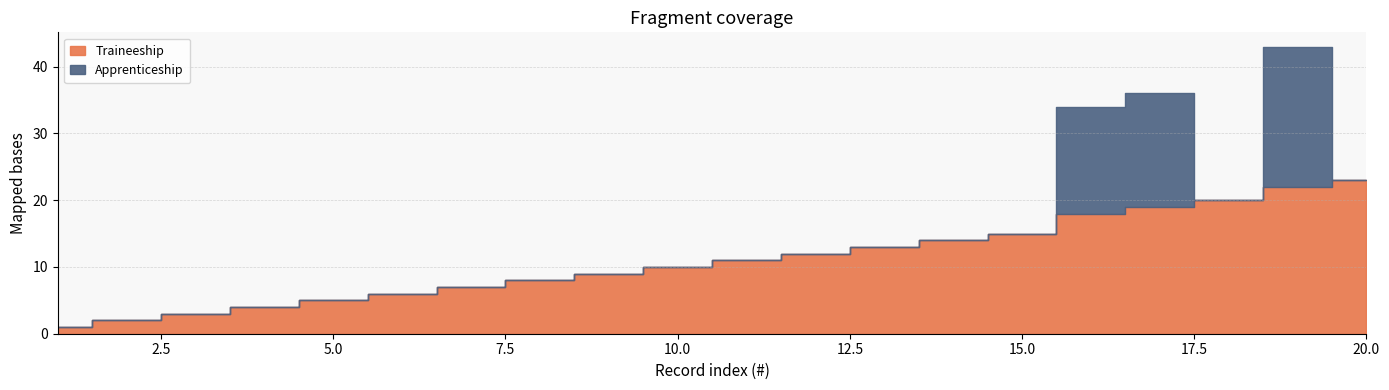

How many categories are shown in the chart?

20